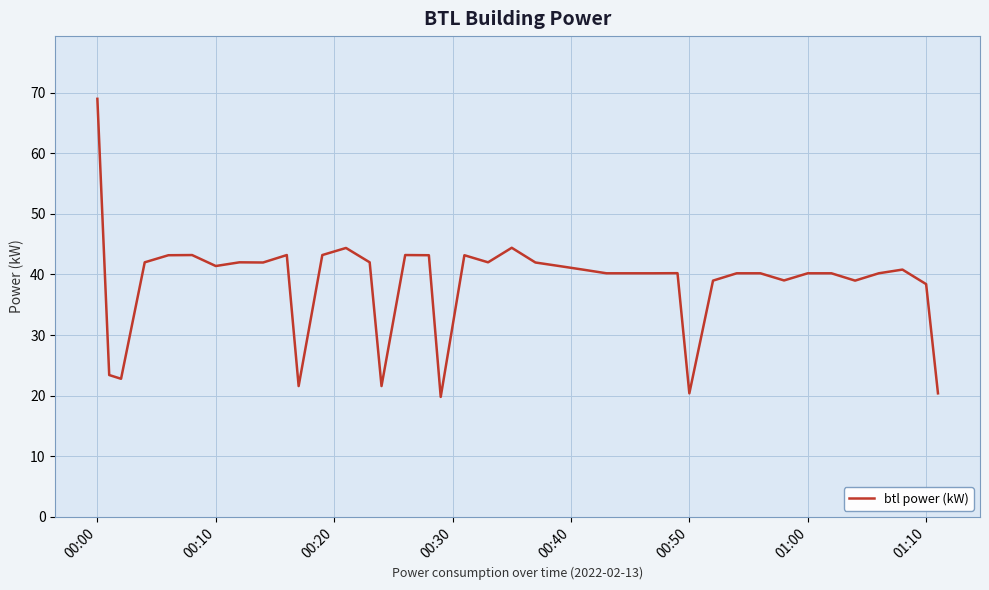

Reading right to left, what are all the values shown in this chart?

20.4	38.4	40.8	40.2	39.0	40.2	40.2	39.0	40.2	40.2	39.0	20.4	40.2	40.2	40.2	40.2	40.8	41.4	42.0	44.4	42.0	43.2	19.8	43.2	43.2	21.6	42.0	44.4	43.2	21.6	43.2	42.0	42.0	41.4	43.2	43.2	42.0	22.8	23.4	69.0